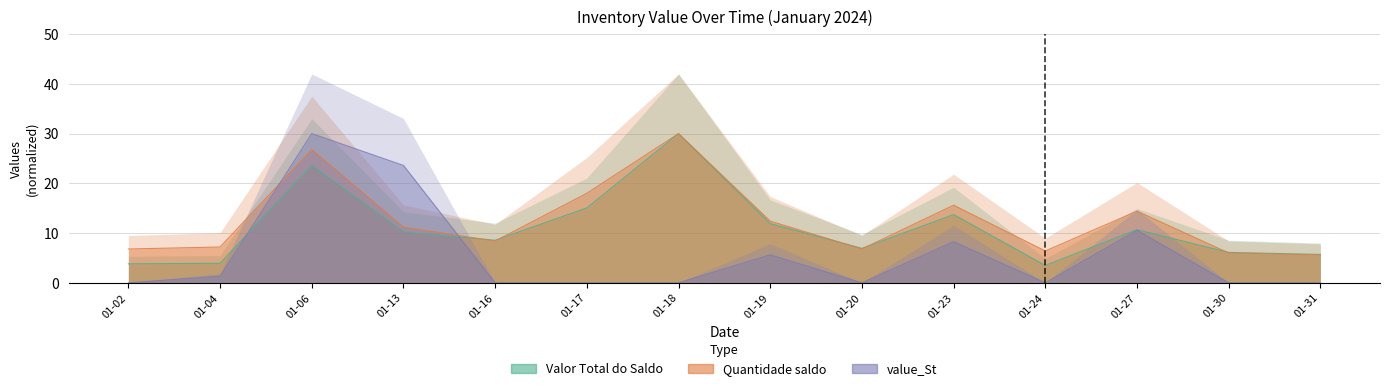

What is the difference between the highest and lowest values at 01-24?

6.4